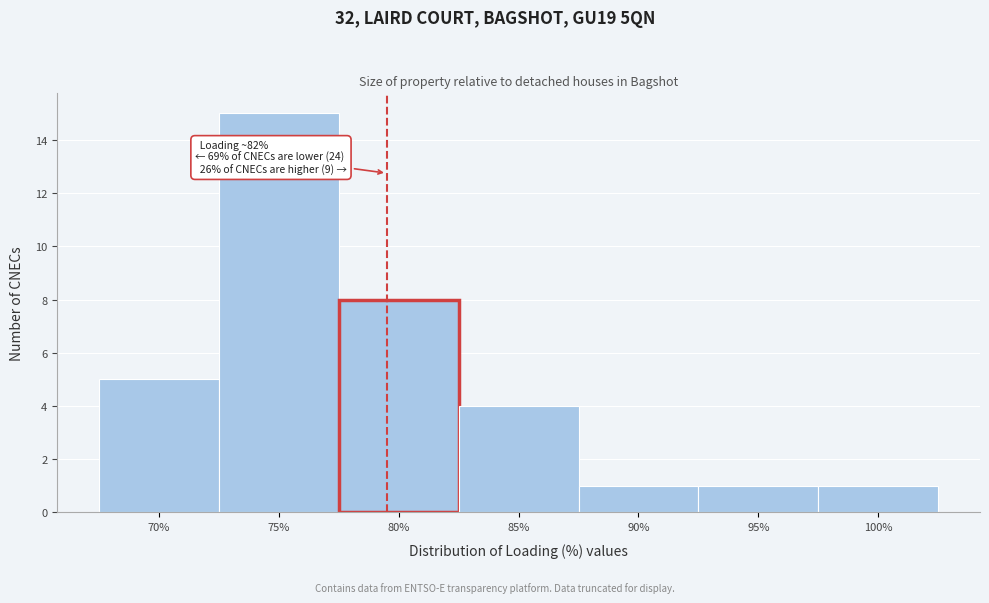

Reading left to right, extract all data points from this chart.

70%=5	75%=15	80%=8	85%=4	90%=1	95%=1	100%=1